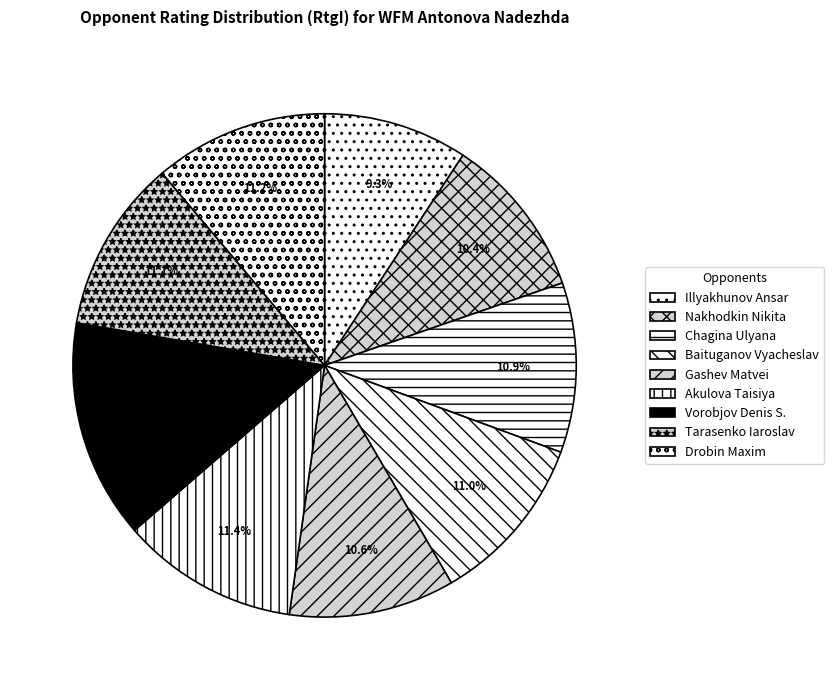

Which has a higher value, Akulova Taisiya or Tarasenko Iaroslav?

Akulova Taisiya